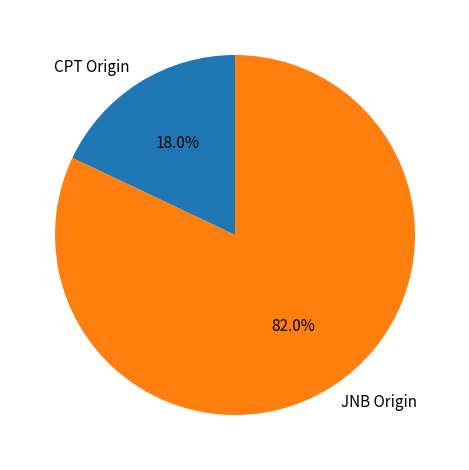

Is there a majority slice in this chart?

Yes